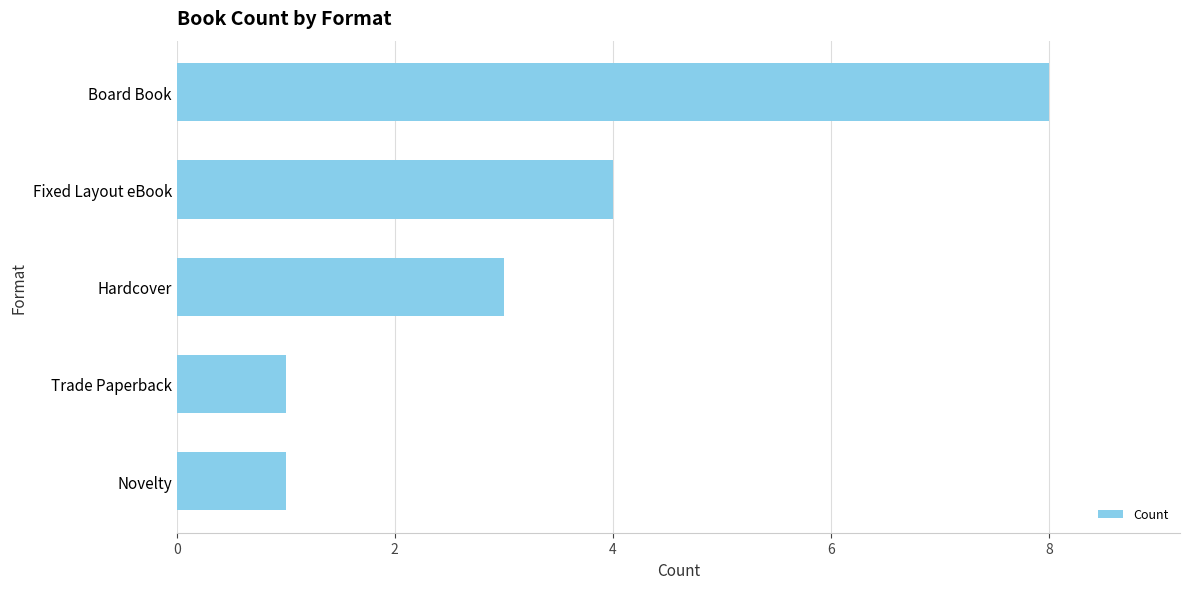

How many bars are there in total?

5